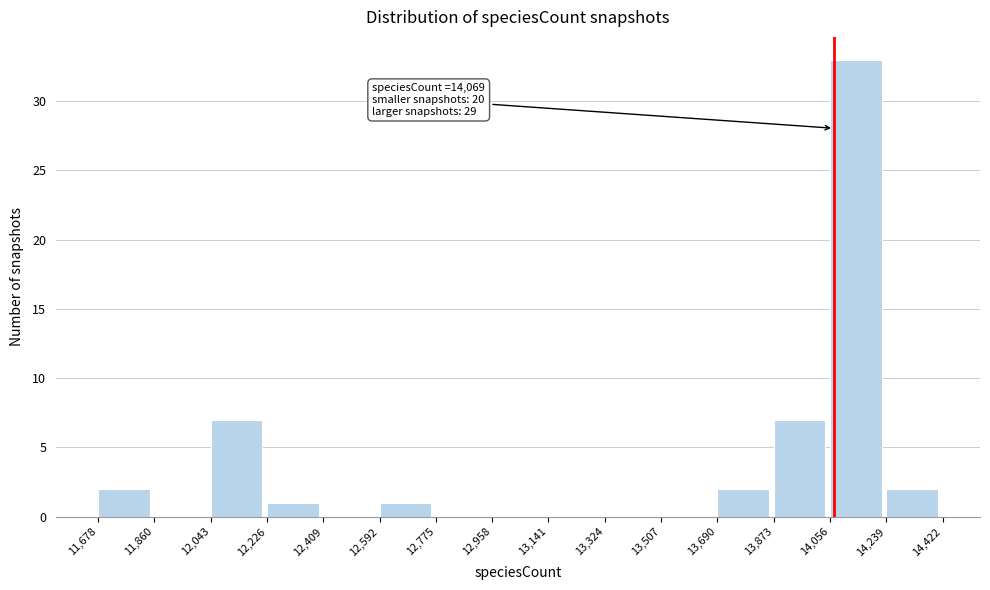

Over which range of the x-axis is the bar tallest?

14,056 to 14,239